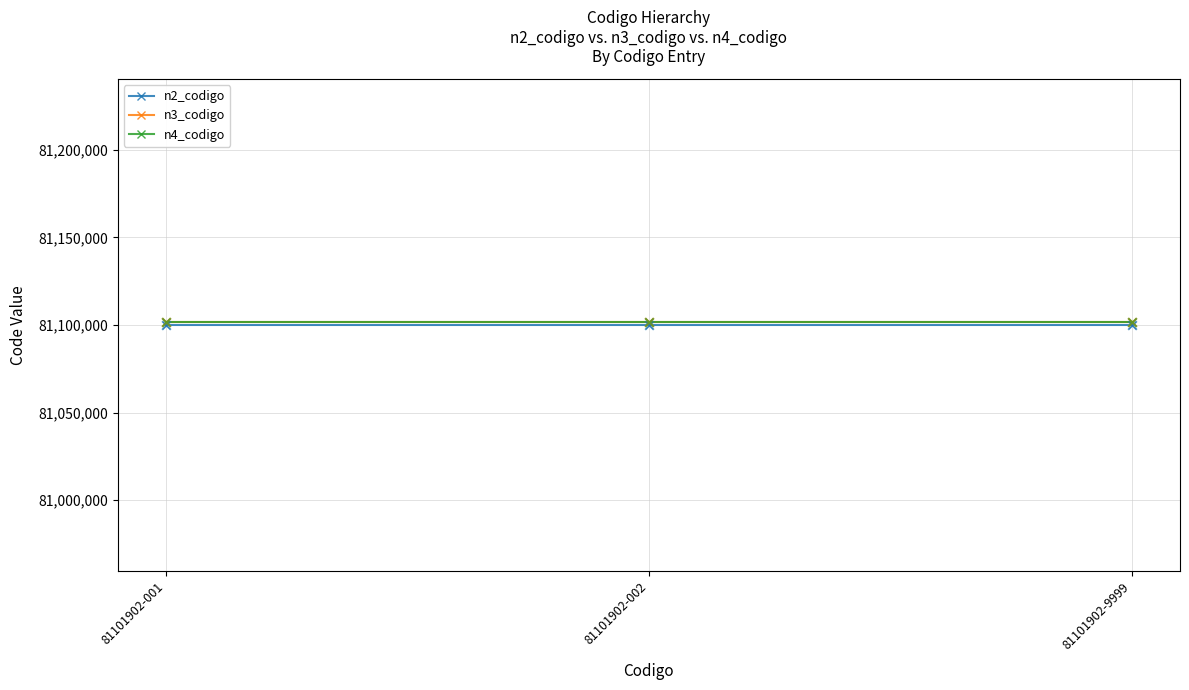

What is the smallest value displayed?

81100000